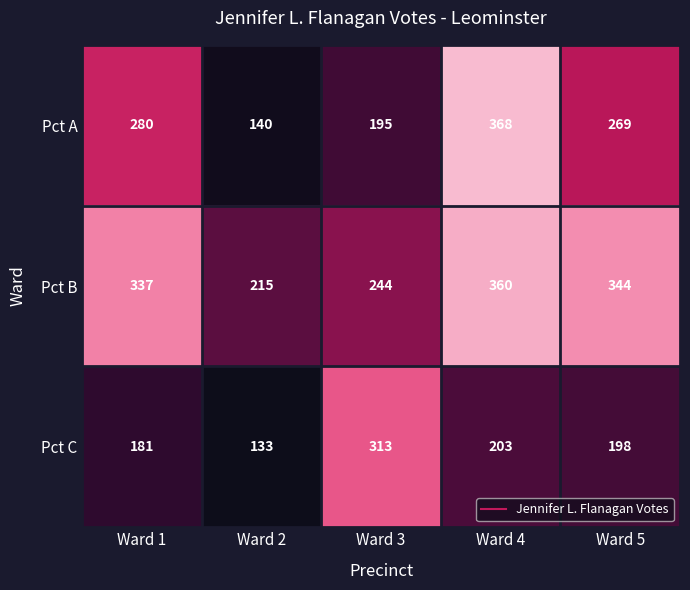

Which series changed the most between Ward 4 and Ward 5?

Pct A